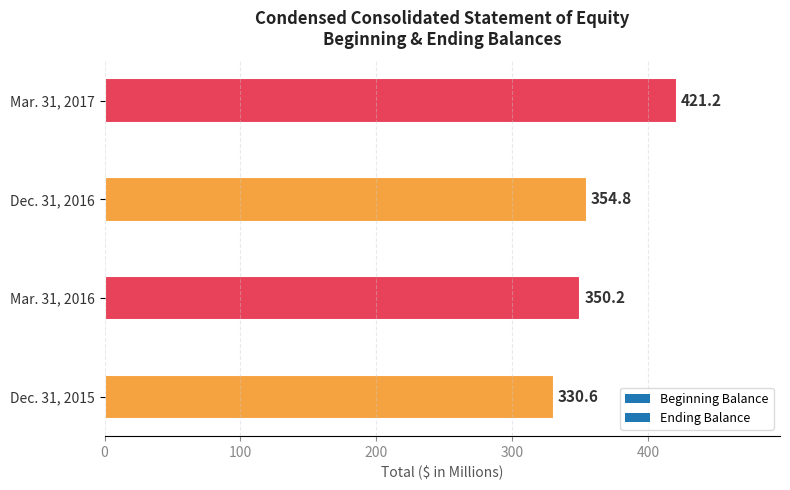

True or false: the data shows 330.6 at Dec. 31, 2015.

True